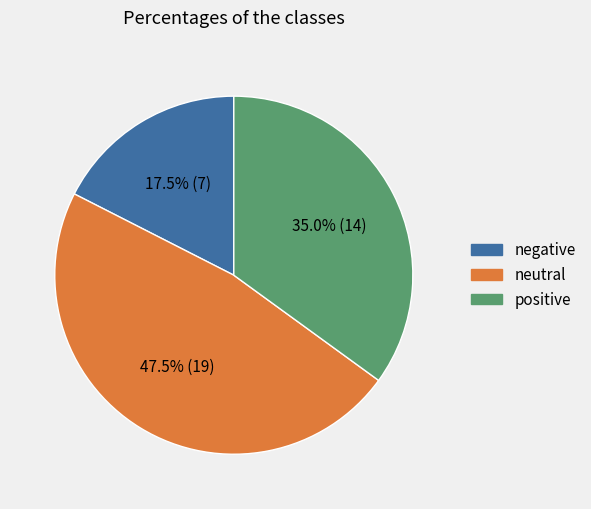

Does any single category account for the majority?

No